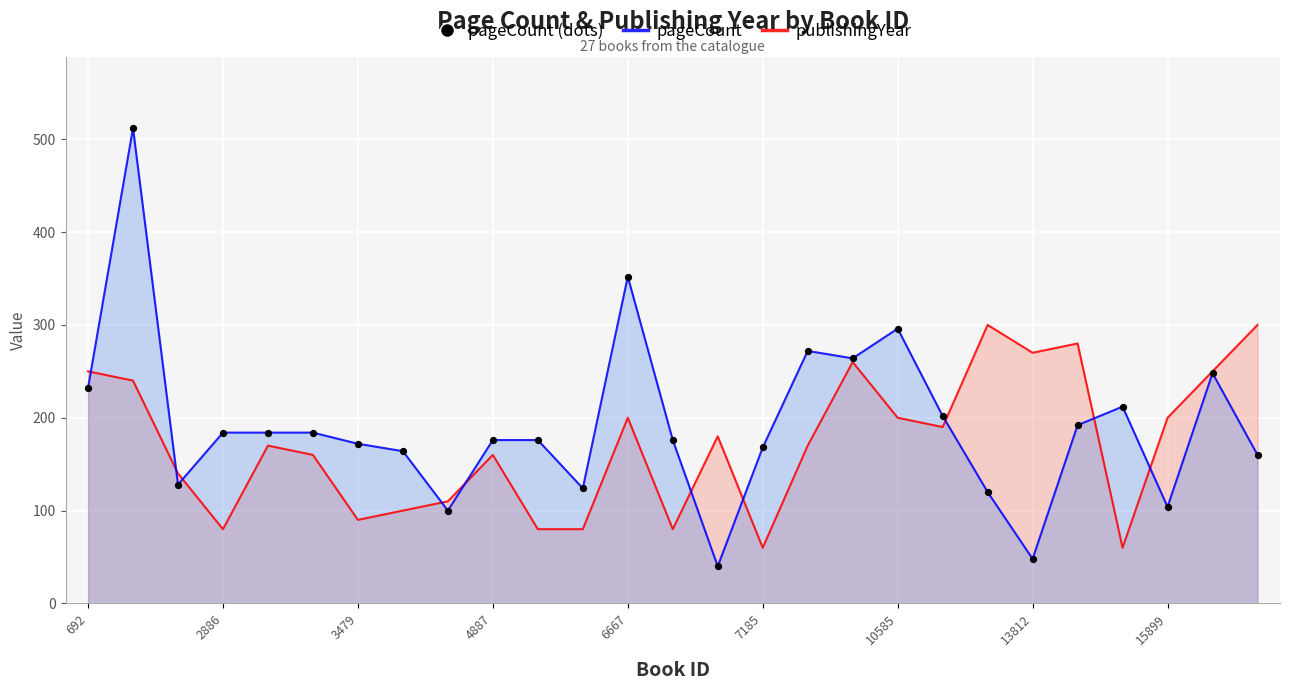

Which series contains the lowest Y value?

pageCount